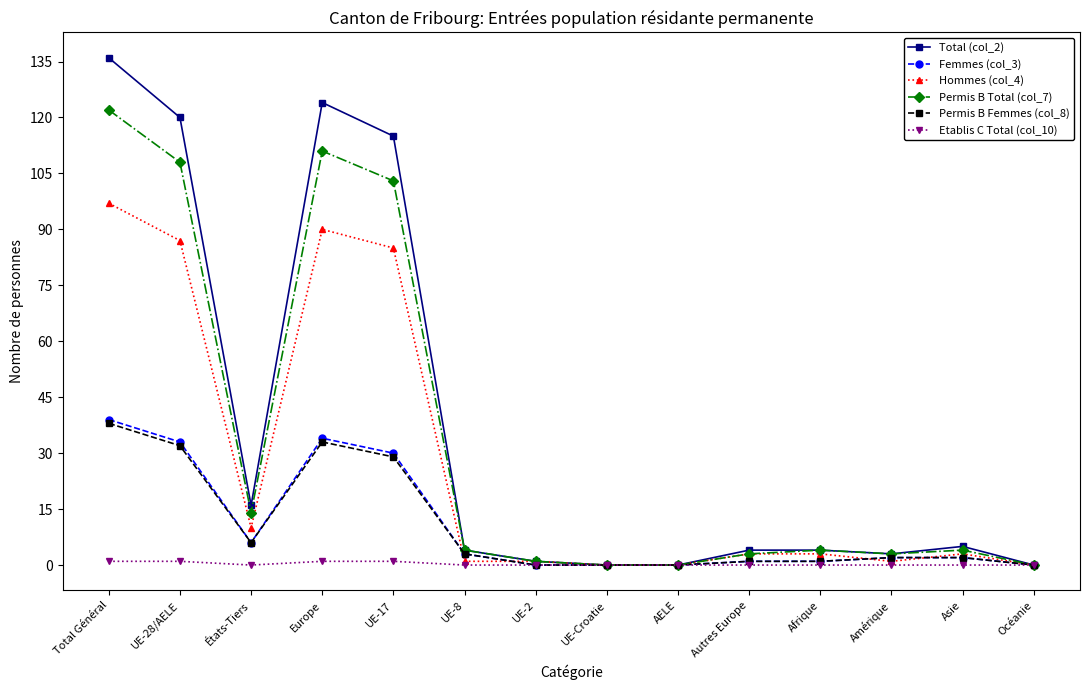

Where does the Permis B Femmes (col_8) series first go above 2?

Total Général